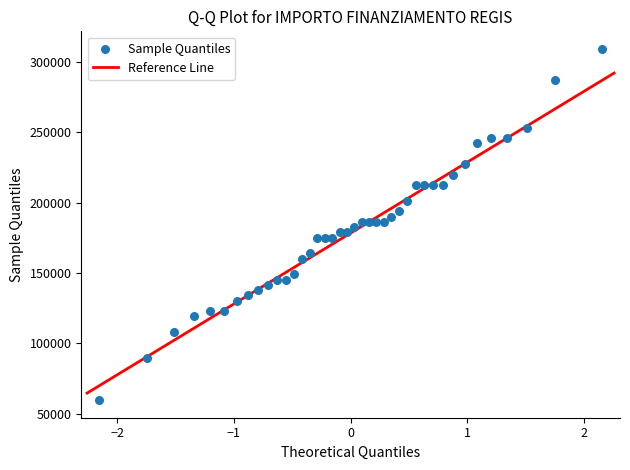

What is the range of Y values (max minus min)?

249629.6